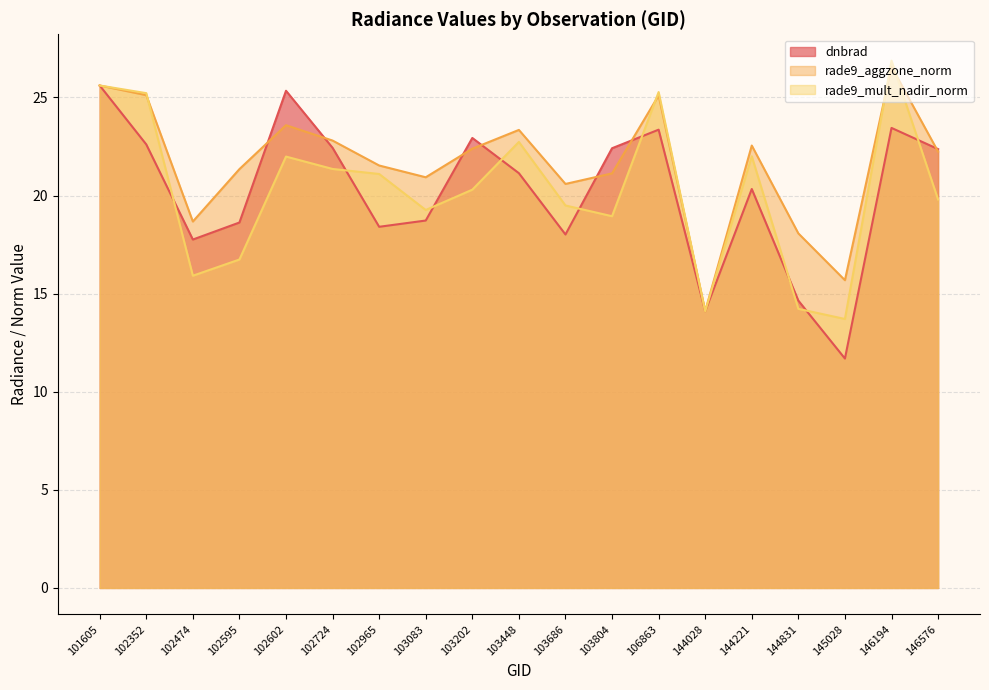

At which category is the sum across all series the highest?

146194